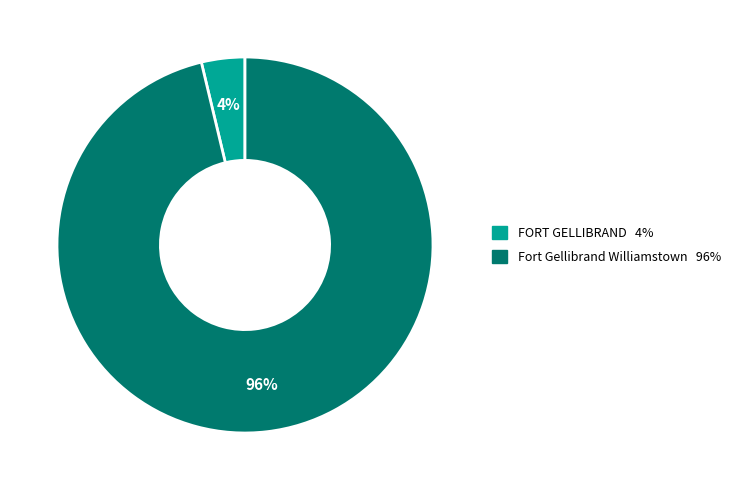

Which has a higher value, Fort Gellibrand Williamstown or FORT GELLIBRAND?

Fort Gellibrand Williamstown